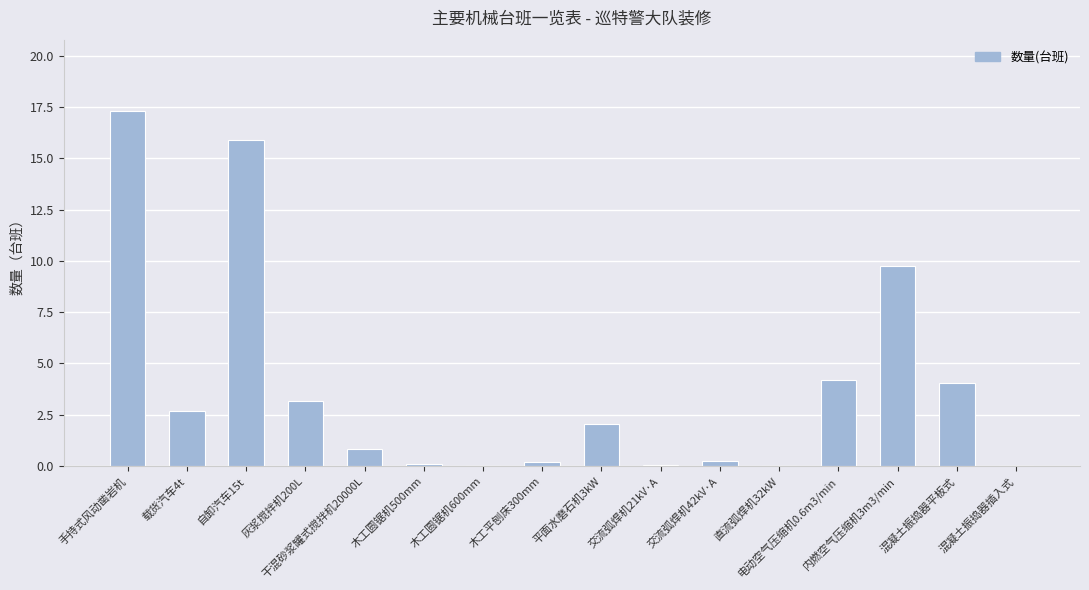

How many distinct data groups are displayed?

1